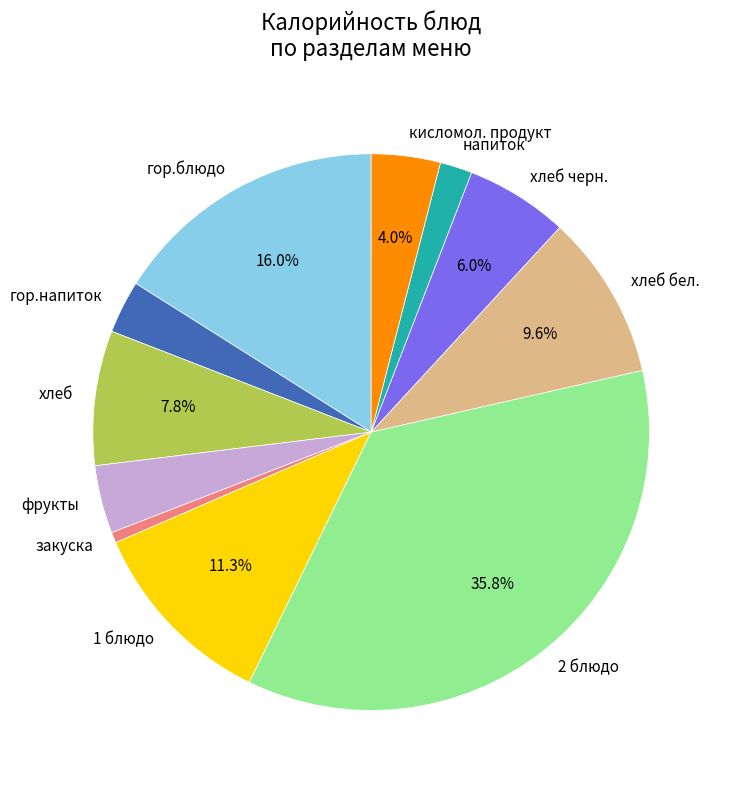

How many segments does this pie chart have?

11